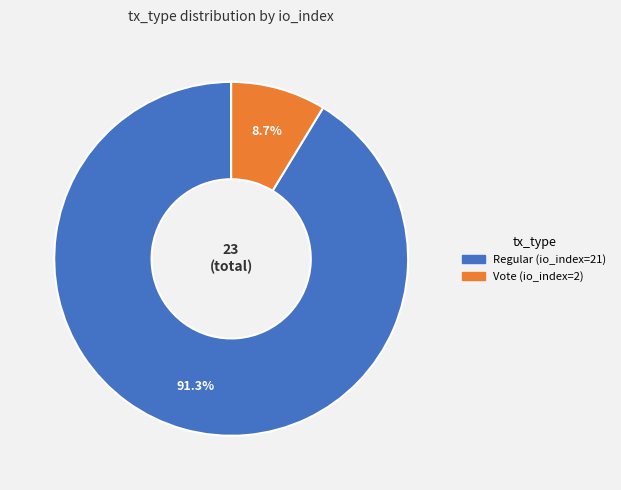

Is there any slice that represents more than half of the pie?

Yes